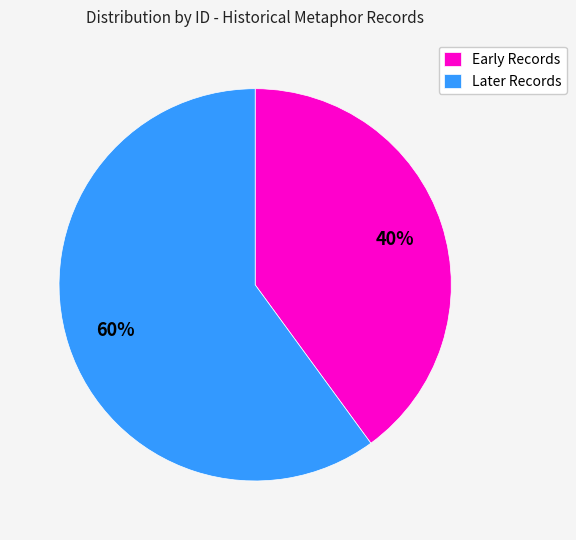

Is there a majority slice in this chart?

Yes